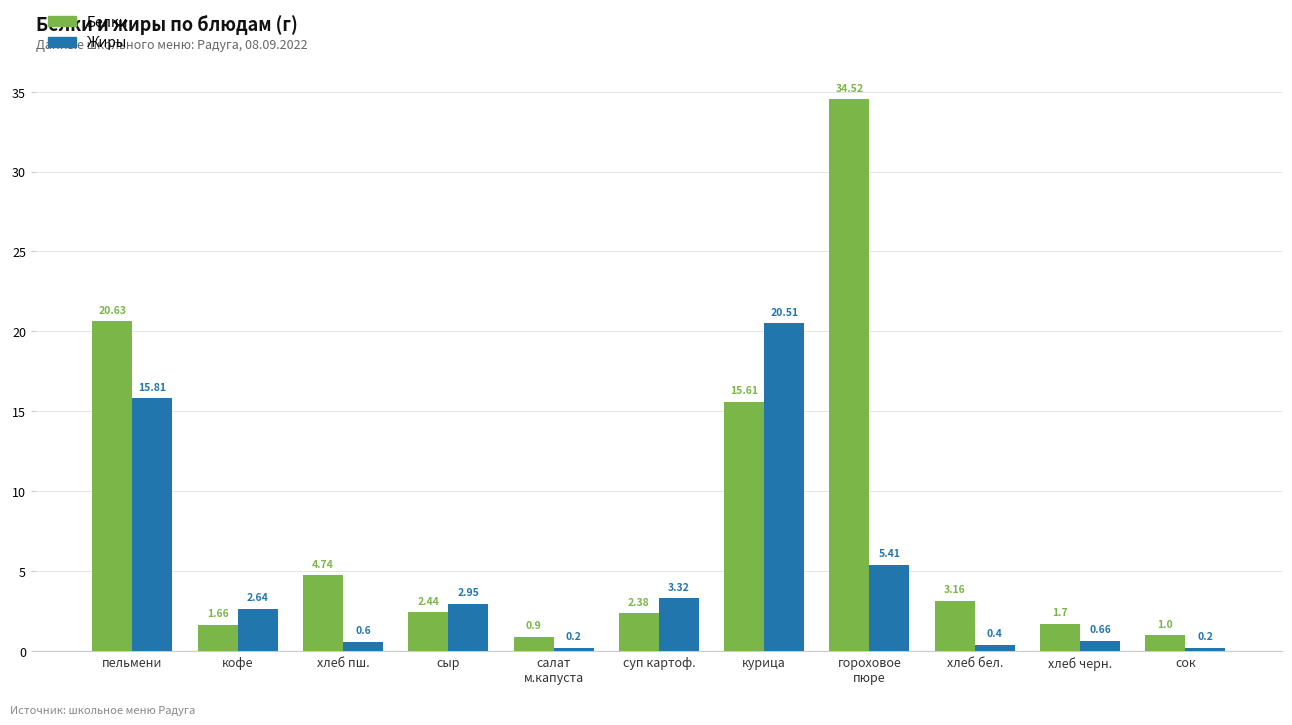

At хлеб бел., list the series in order from smallest to largest.

Жиры, Белки